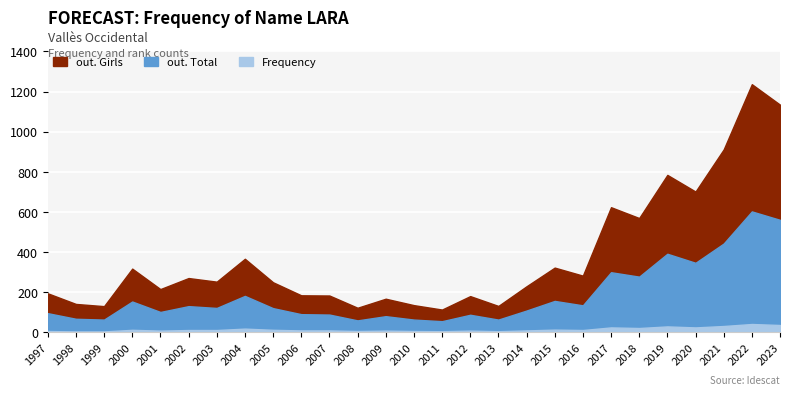

Which series has the largest total across all categories?

out. Girls